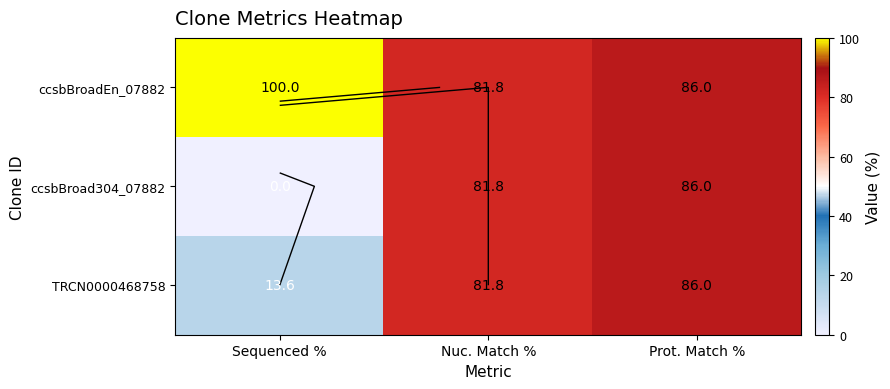

True or false: TRCN0000468758 has a value of 20.0 at Nuc. Match %.

False